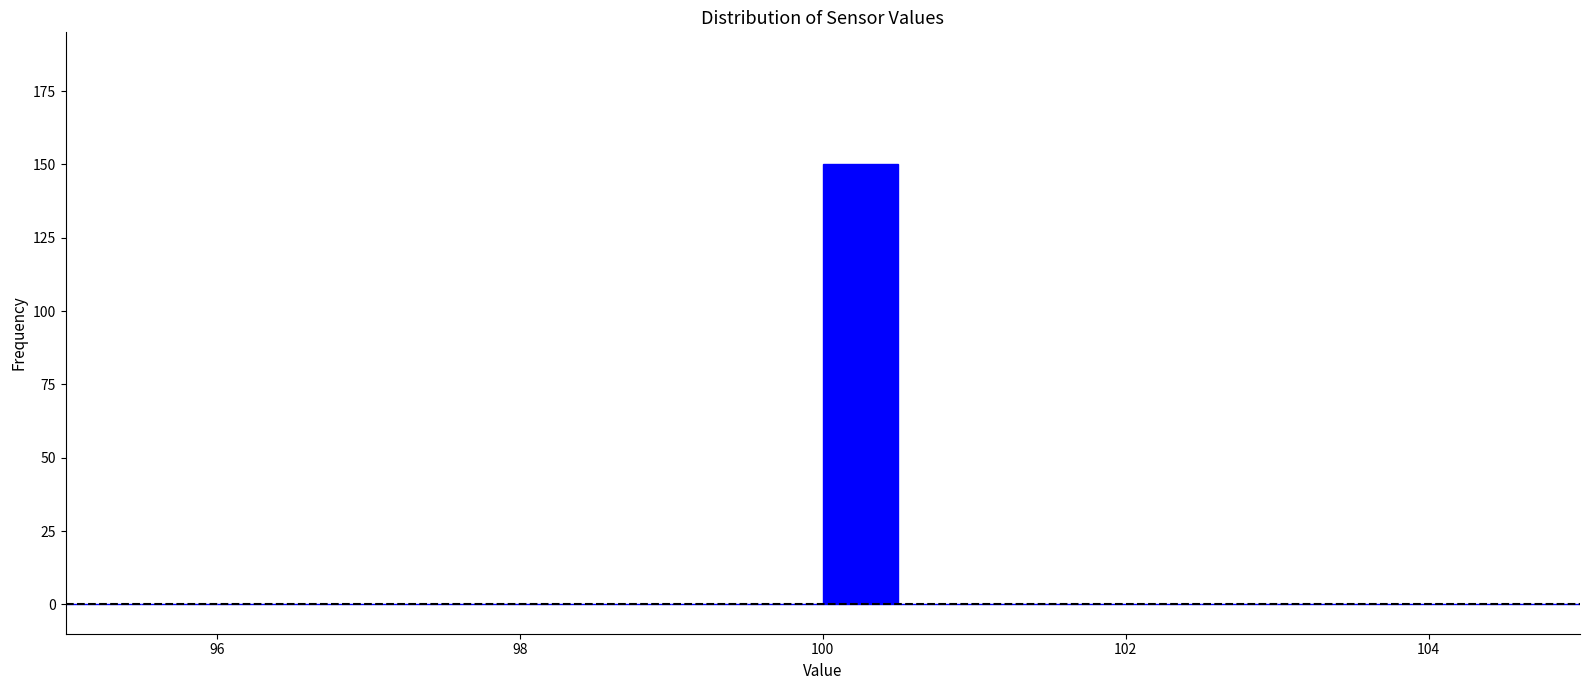

Read against the x-axis, roughly where is the centre of the tallest bar?

100.2